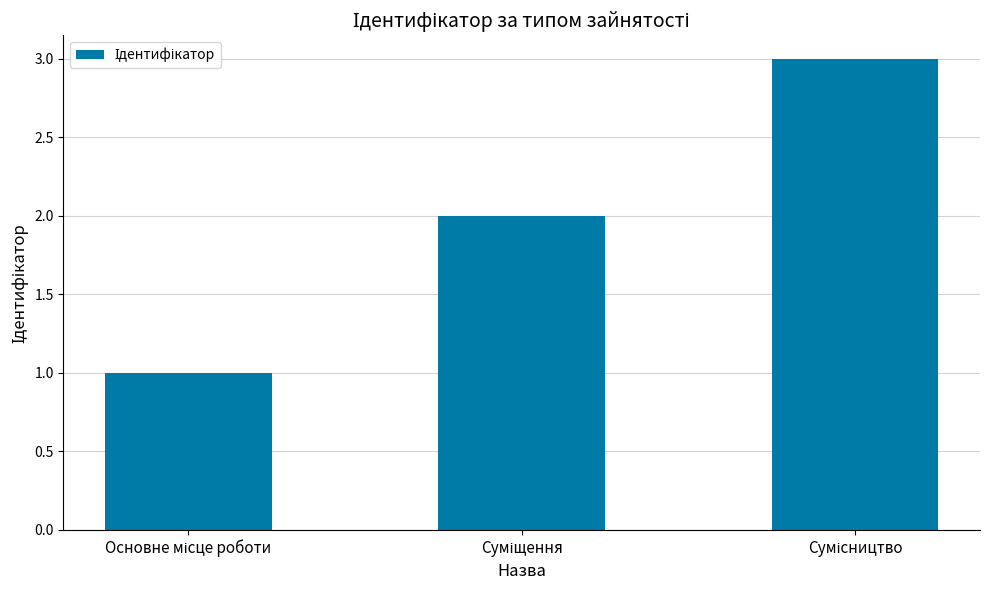

What is the sum of all values?

6